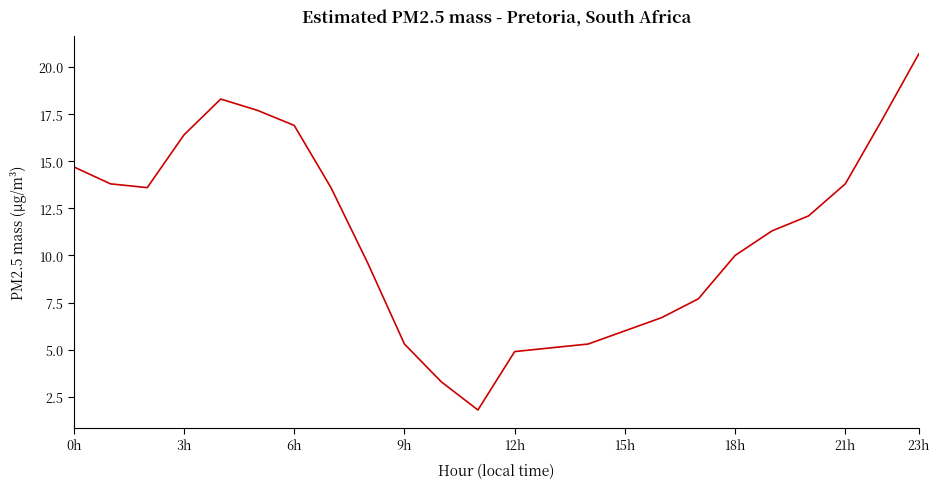

What is the greatest value displayed?

20.7